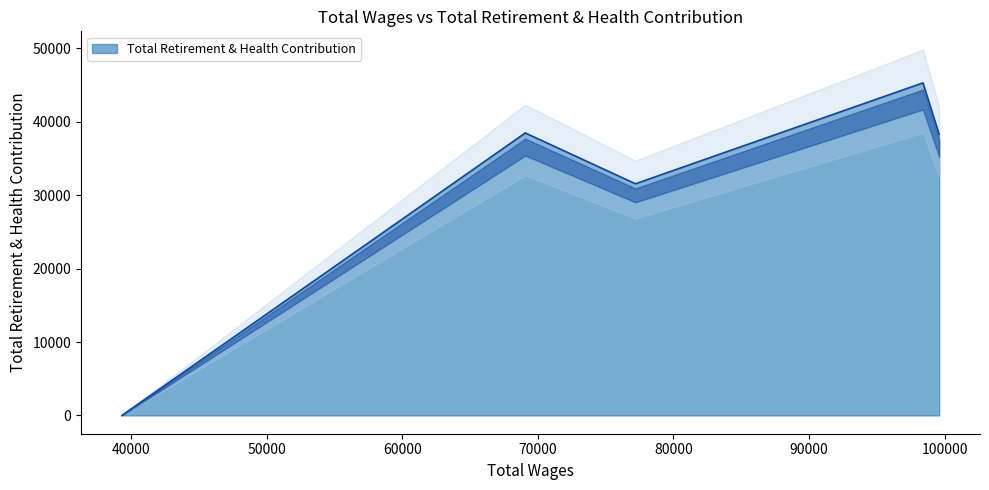

How many data points are above 38277?

2